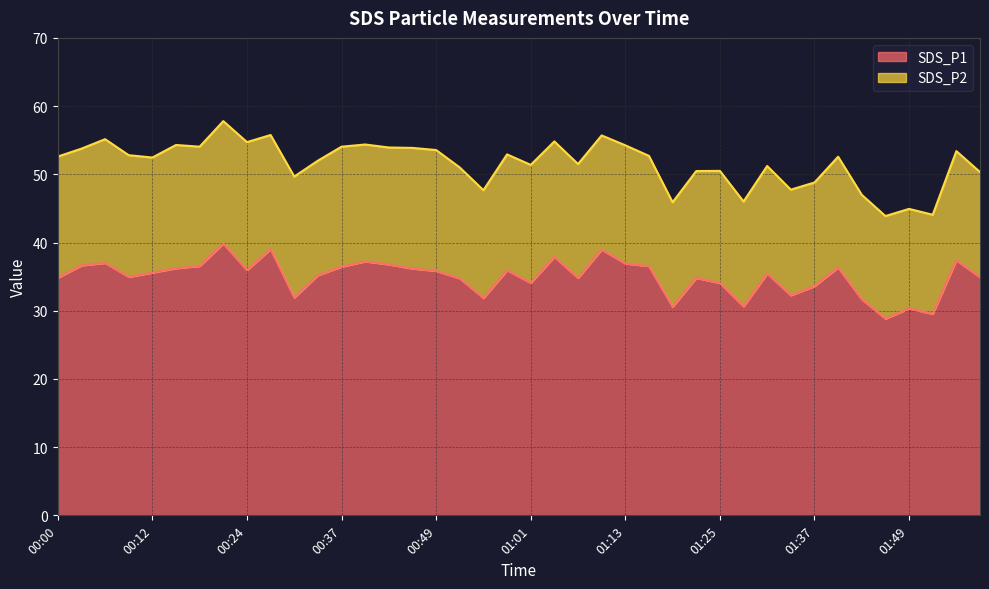

At which category does the data reach its first local peak?

00:06